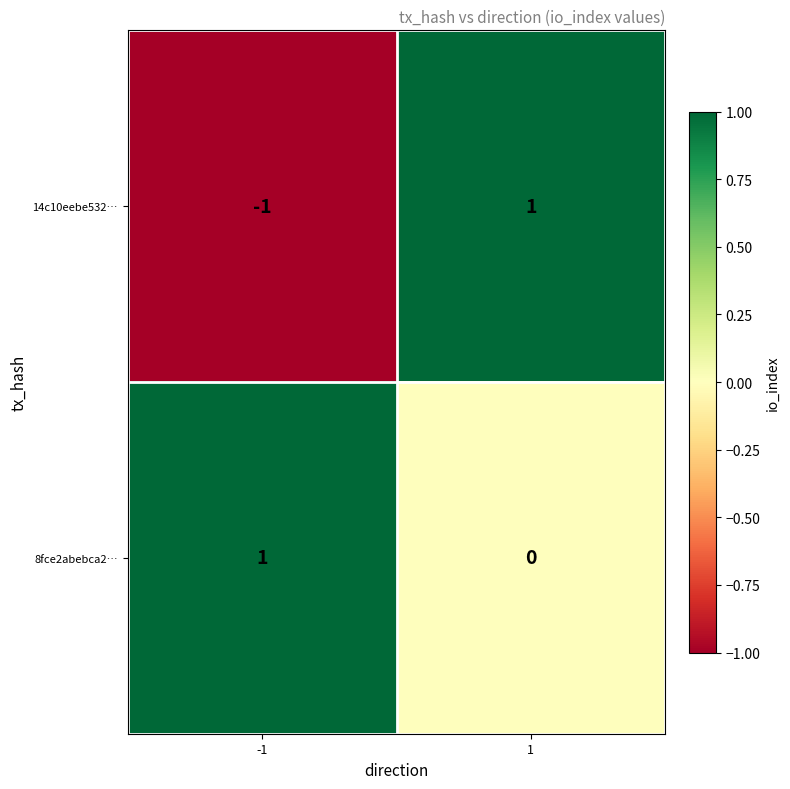

The 8fce2abebca2… series shows 1 at -1. True or false?

True